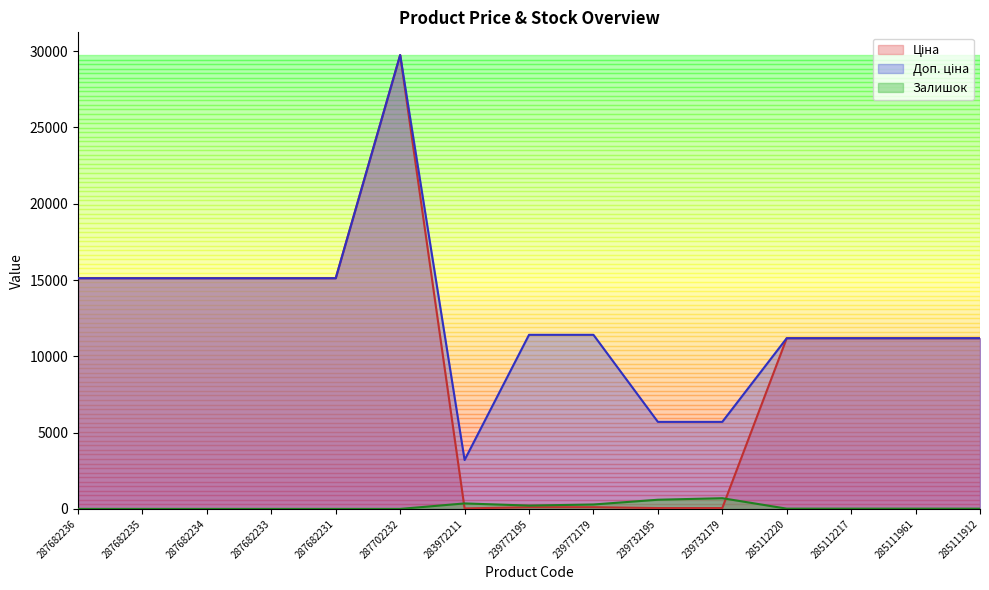

Does the chart display data point markers on the line(s)?

No